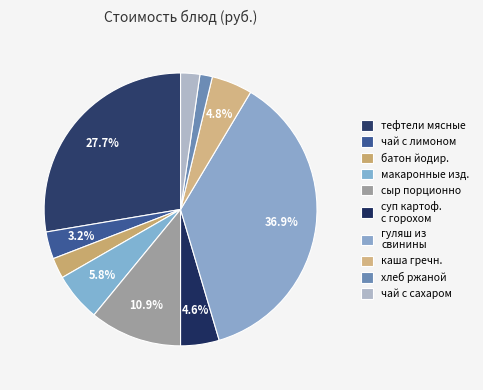

Does any single category account for the majority?

No